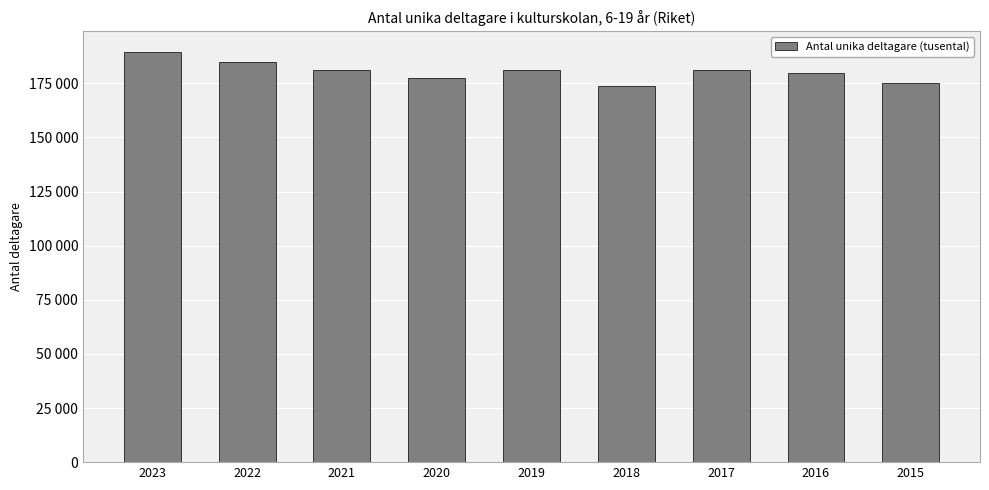

Does the chart contain any negative values?

No